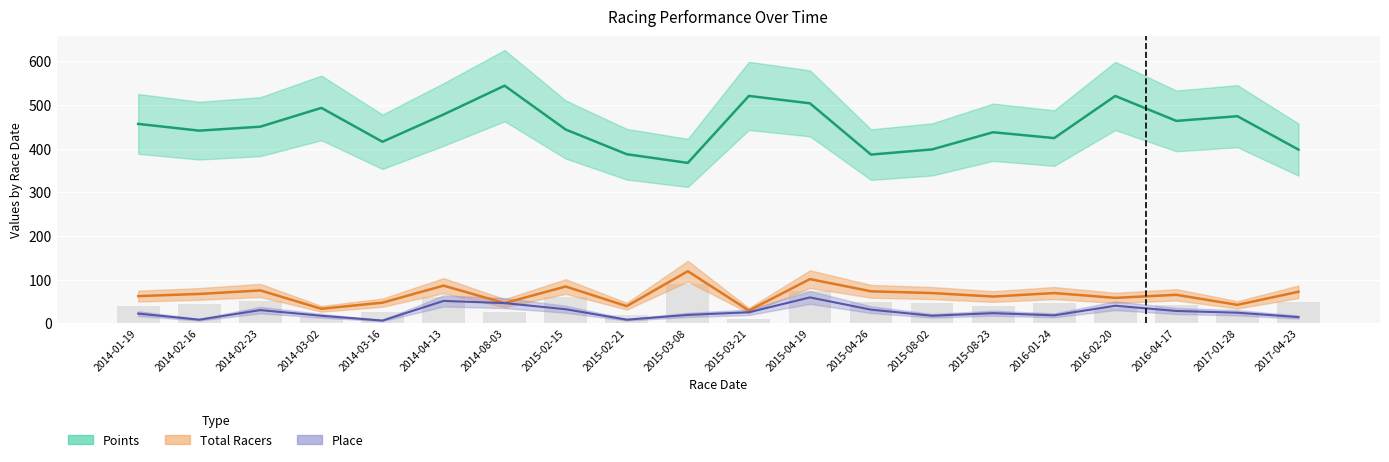

Between 2015-03-21 and 2016-01-24, which series saw the biggest shift?

Points